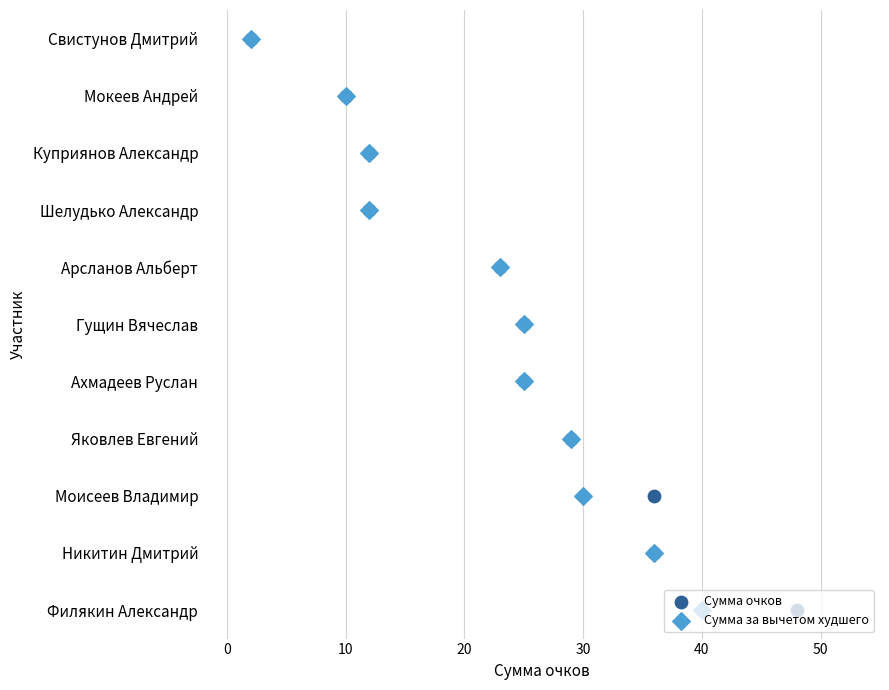

What is the total value across all series at 0?

2